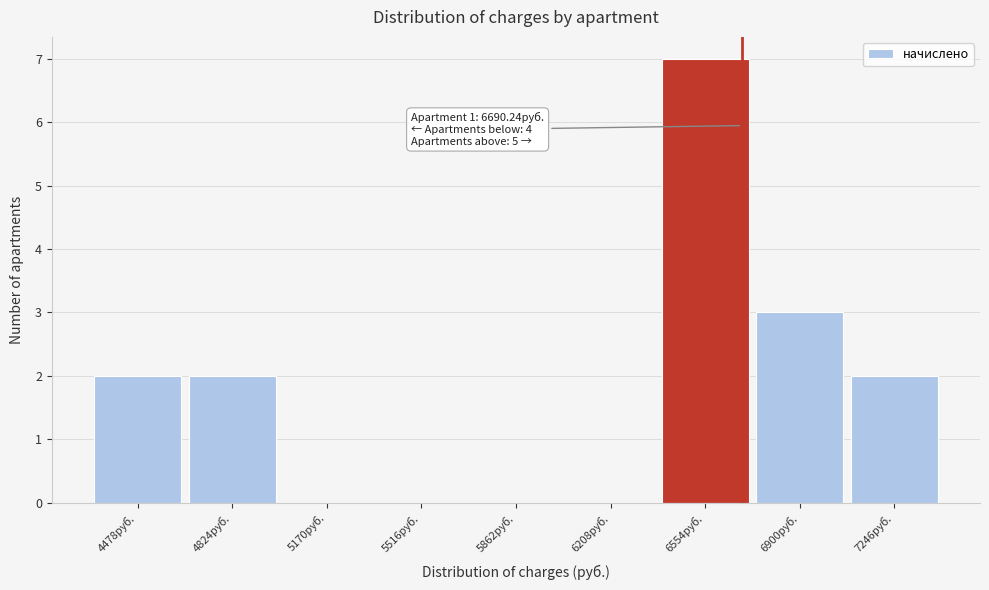

Over which range of the x-axis is the bar tallest?

6400 to 6750